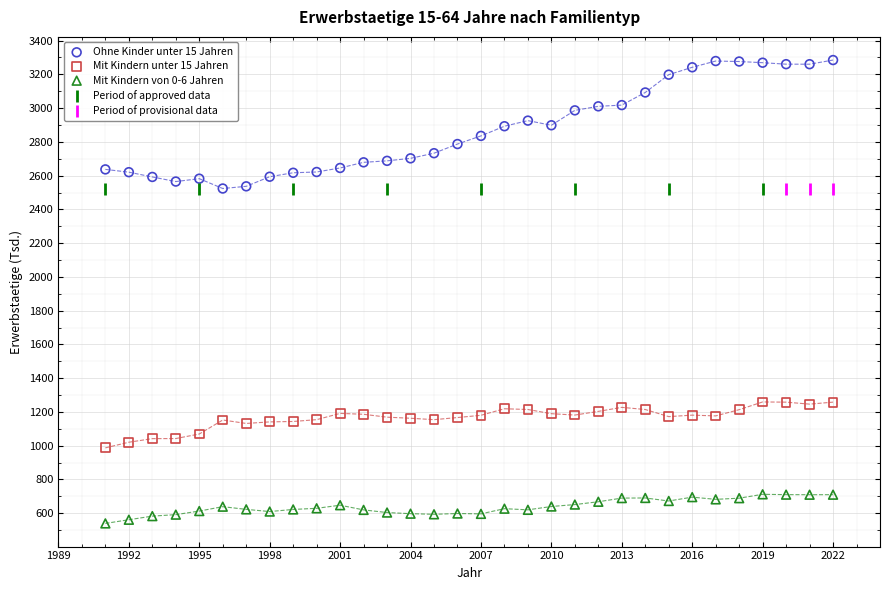

What are all the series names shown in the legend?

Ohne Kinder unter 15 Jahren, Mit Kindern unter 15 Jahren, Mit Kindern von 0-6 Jahren, Period of approved data, Period of provisional data